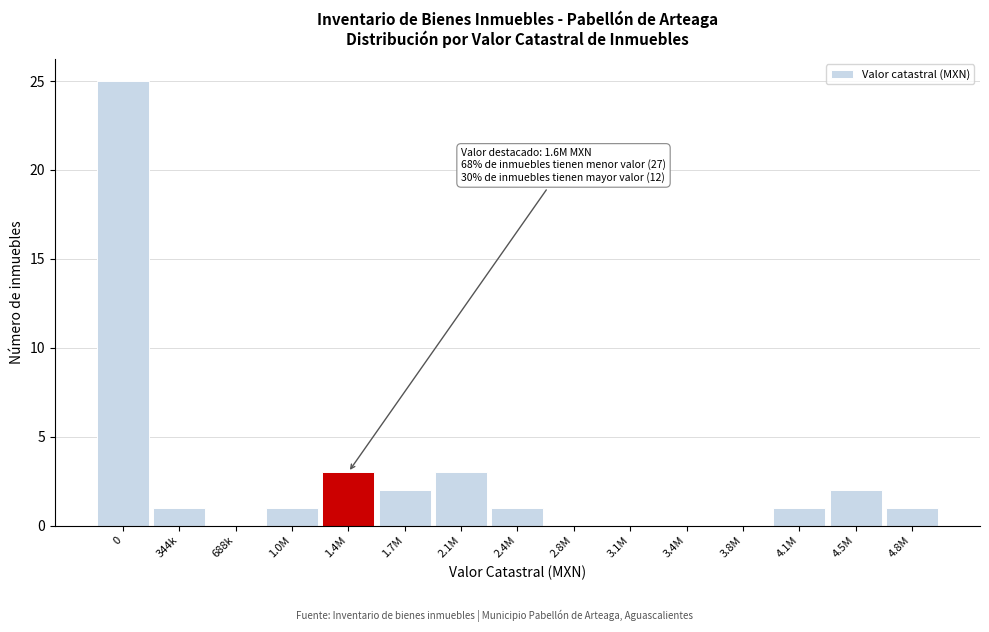

Reading left to right, list all the values displayed in this chart.

0=25	344k=1	688k=0	1.0M=1	1.4M=3	1.7M=2	2.1M=3	2.4M=1	2.8M=0	3.1M=0	3.4M=0	3.8M=0	4.1M=1	4.5M=2	4.8M=1